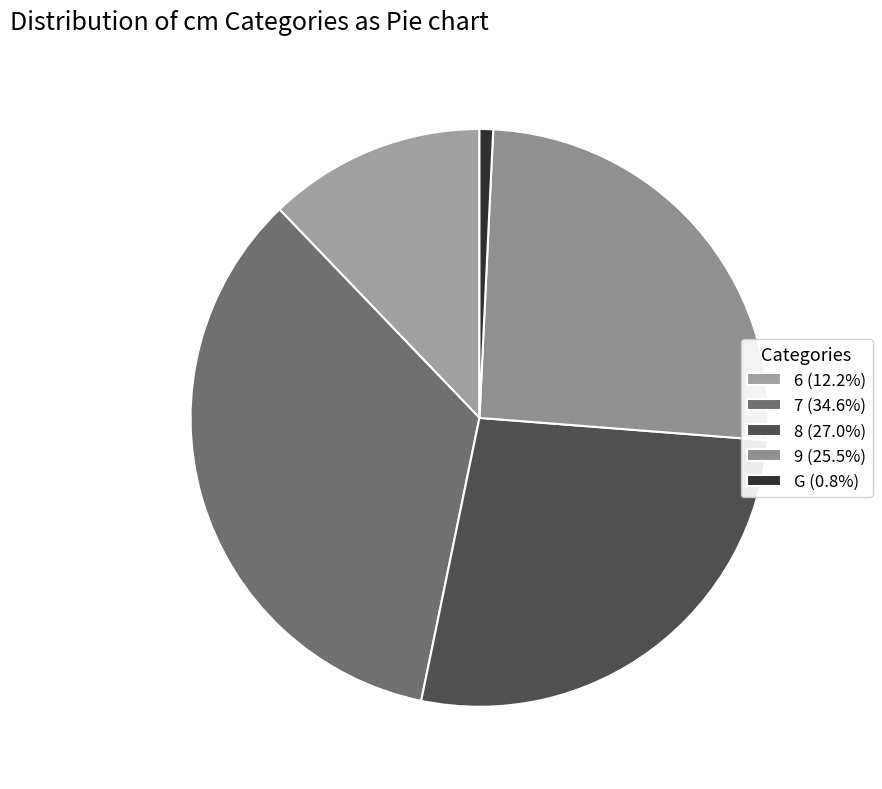

To the nearest percent, what portion does 8 represent?

27%